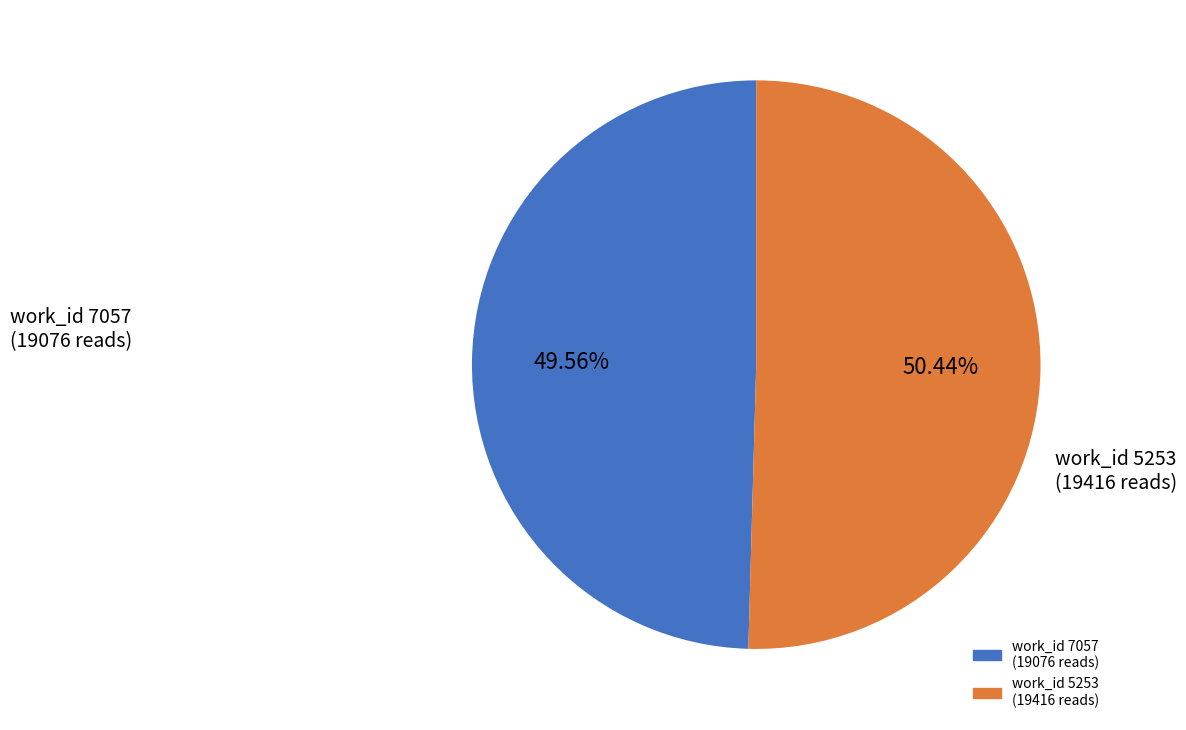

Is there any slice that represents more than half of the pie?

Yes